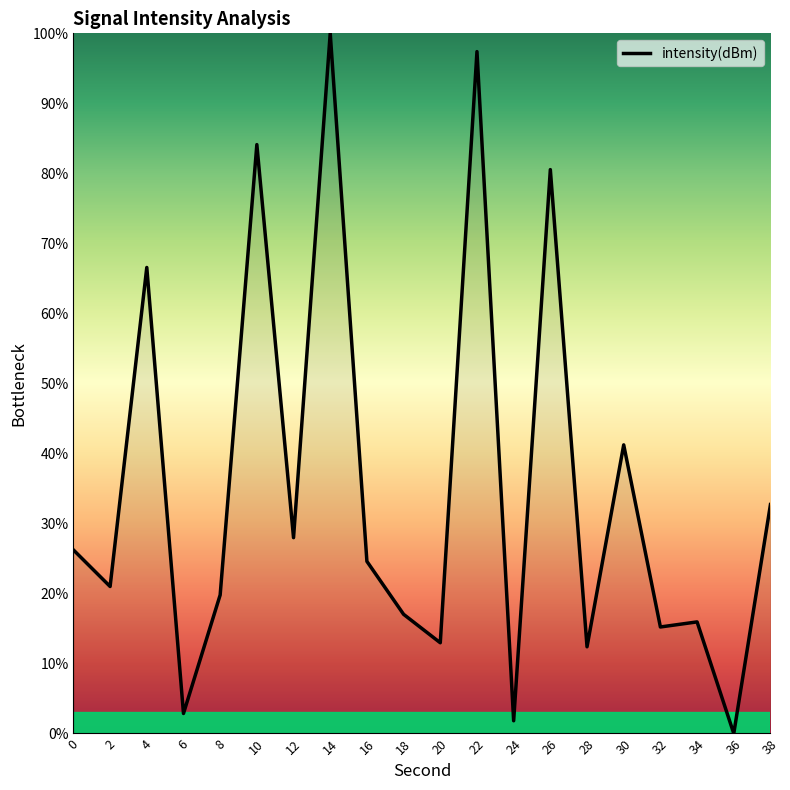

Which label corresponds to the largest value in the chart?

14